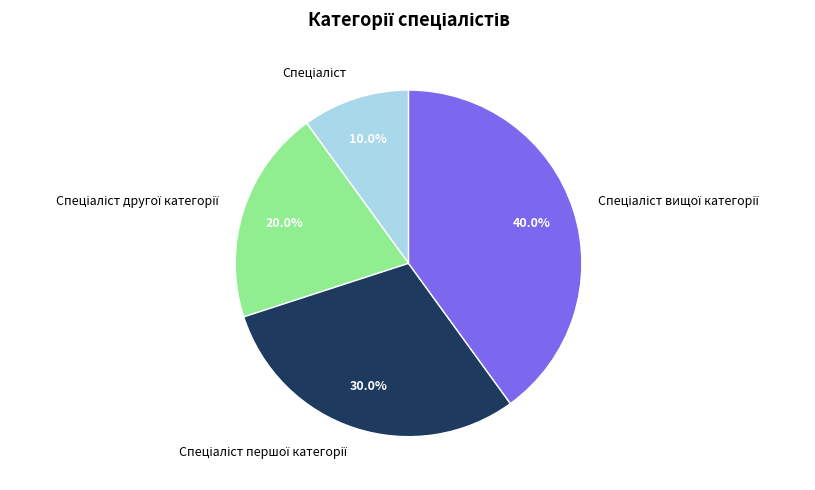

Does any single category account for the majority?

No